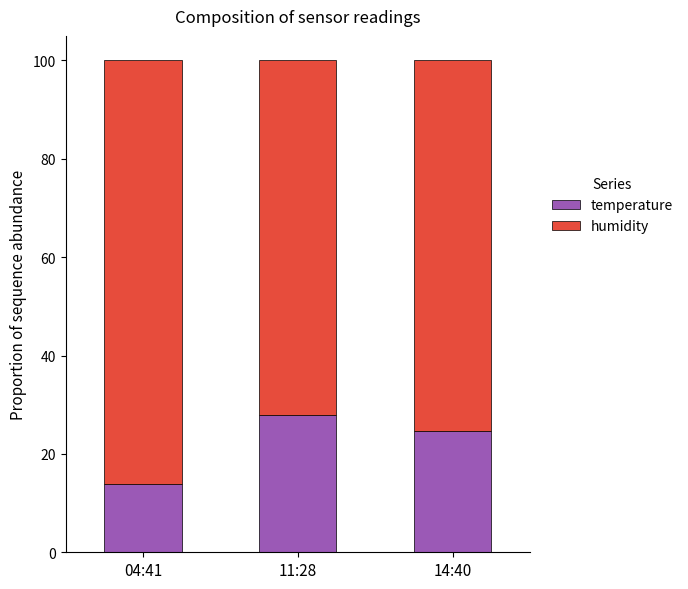

What is the total value across all series at 14:40?

100.0